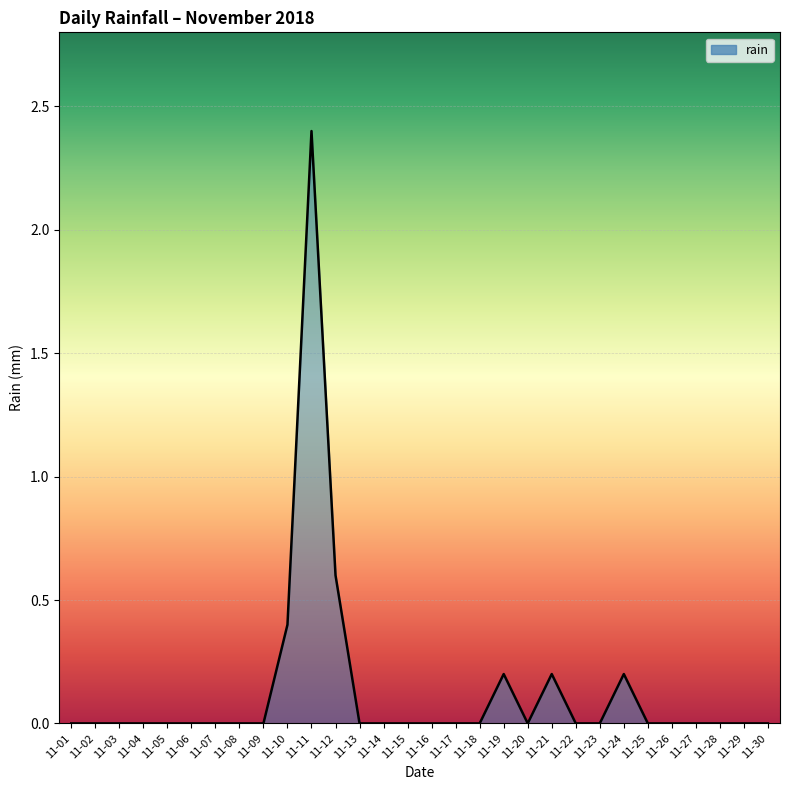

What is the greatest value displayed?

2.4